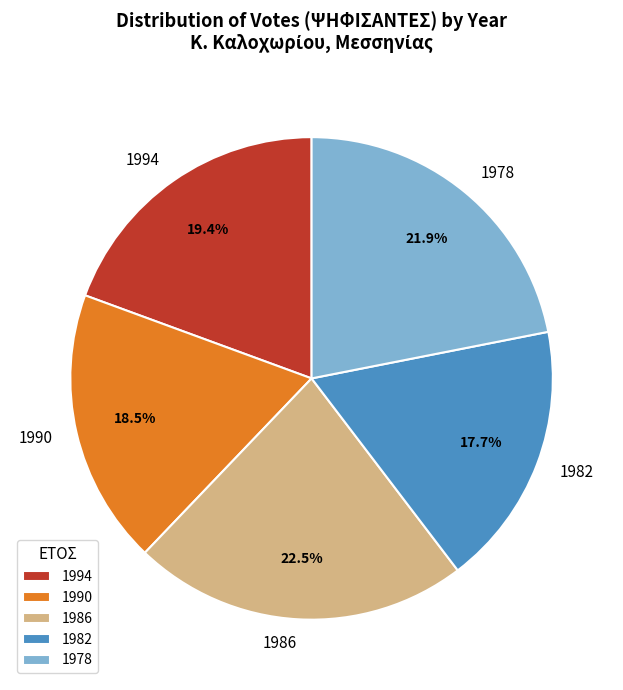

Which slice is the largest?

1986